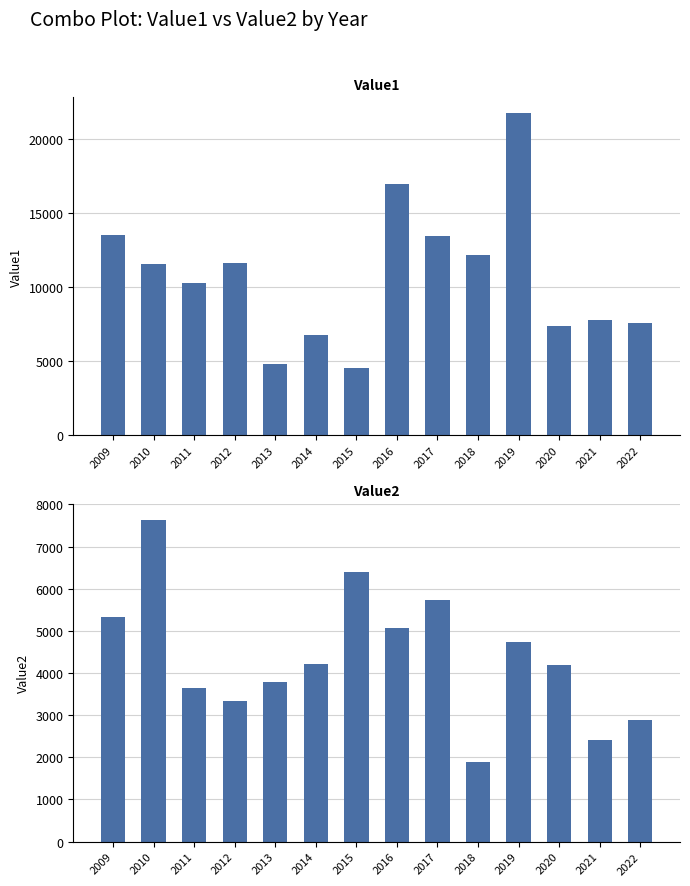

How many data points does each series have?

14